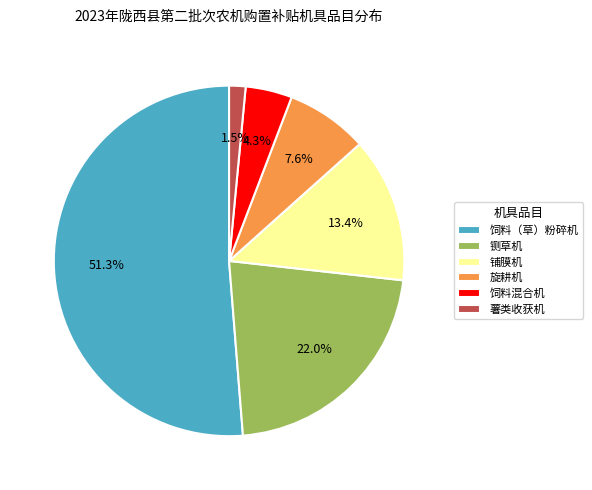

Which has a higher value, 铡草机 or 旋耕机?

铡草机